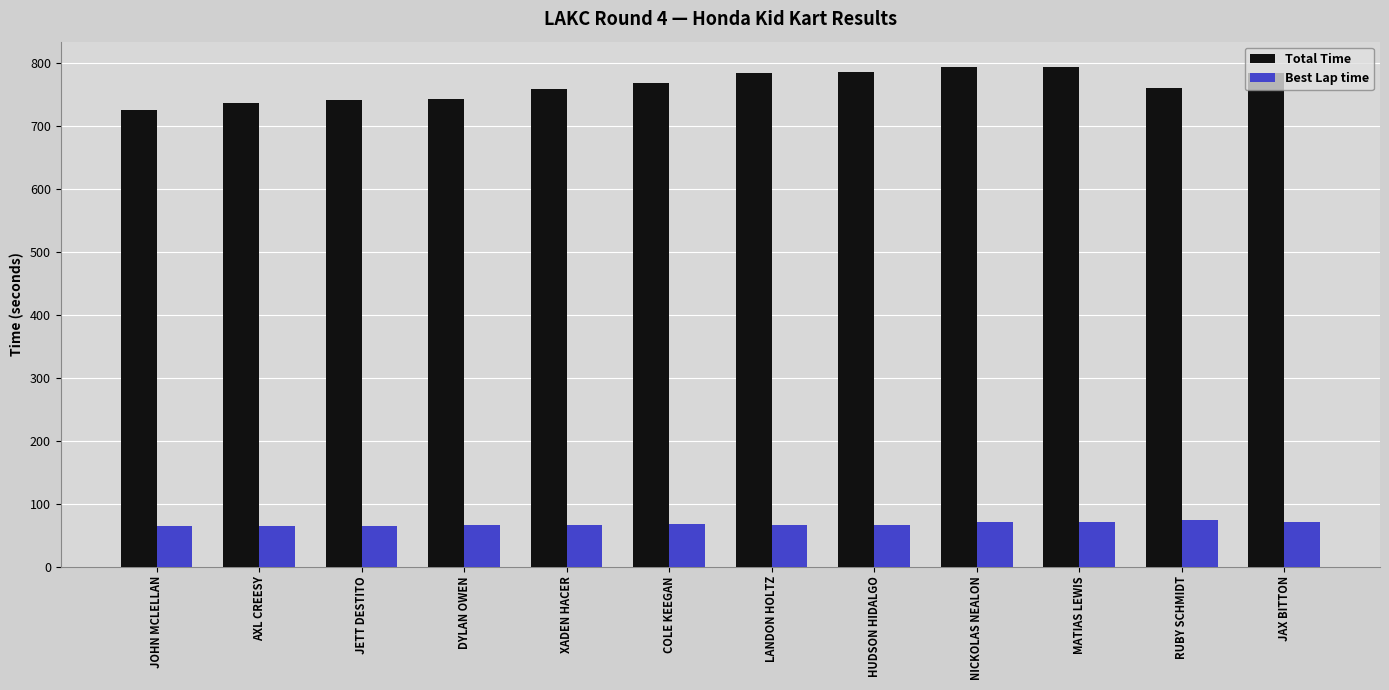

What are all the series names shown in the legend?

Total Time, Best Lap time